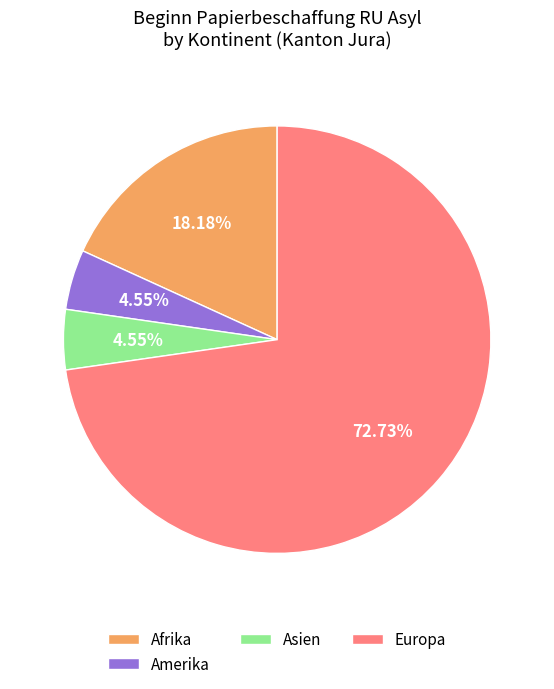

True or false: Asien accounts for 5% of the total.

True